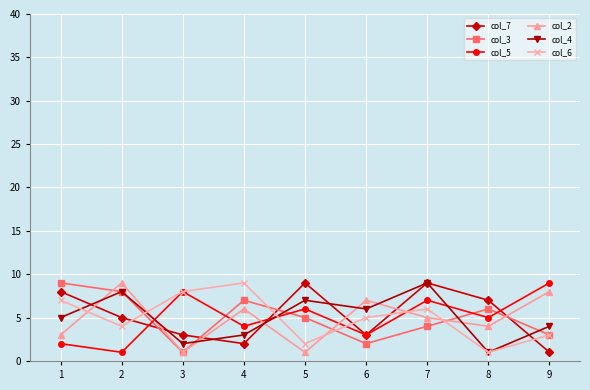

What is the smallest value displayed?

1